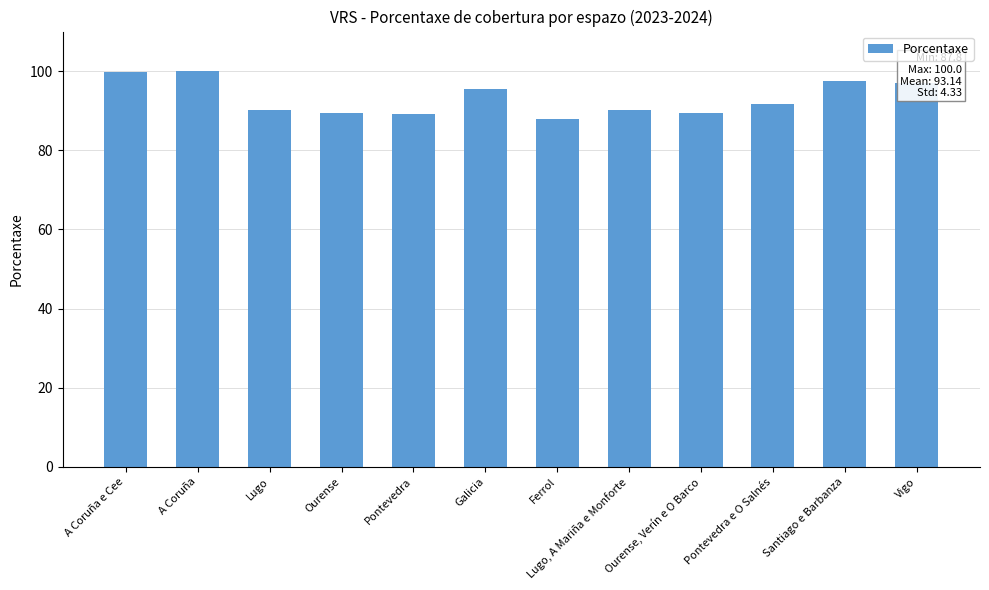

What is the sum of the values at Pontevedra e O Salnés and Santiago e Barbanza?

189.3